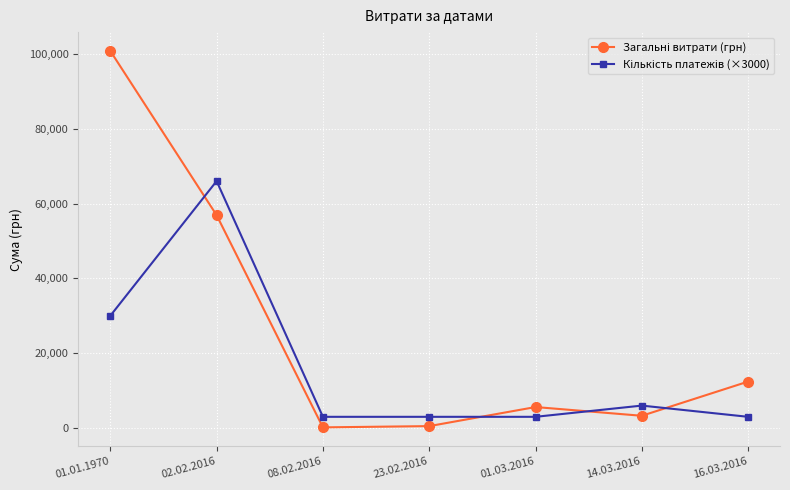

What is the spread (max minus min) of values at 14.03.2016?

2721.8